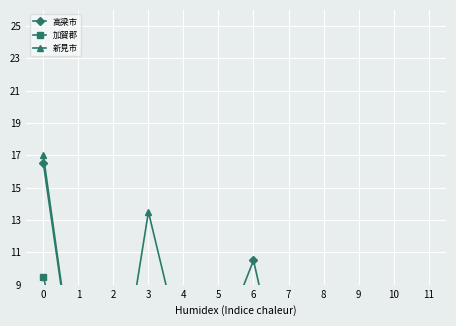

Which series has the largest total across all categories?

高梁市